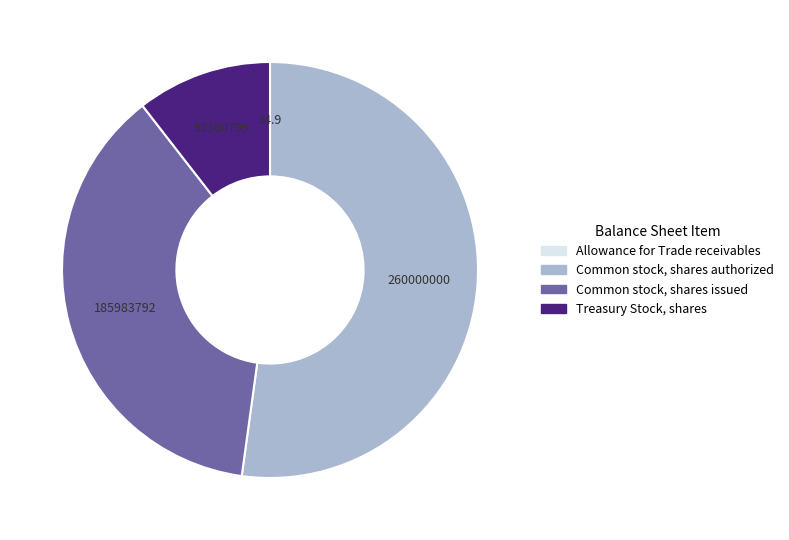

Which slice is the largest?

Common stock, shares authorized